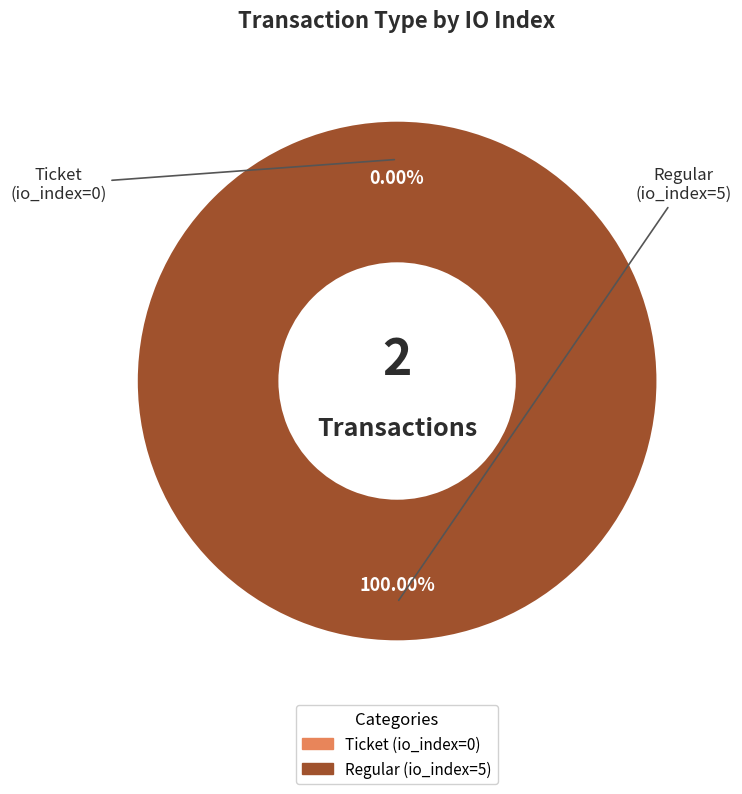

Does Ticket (io_index=0) account for over 50% of the chart?

No